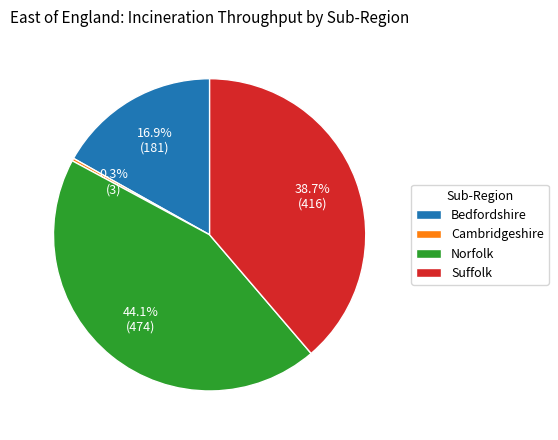

Is it true that Suffolk is 39% of the pie?

True